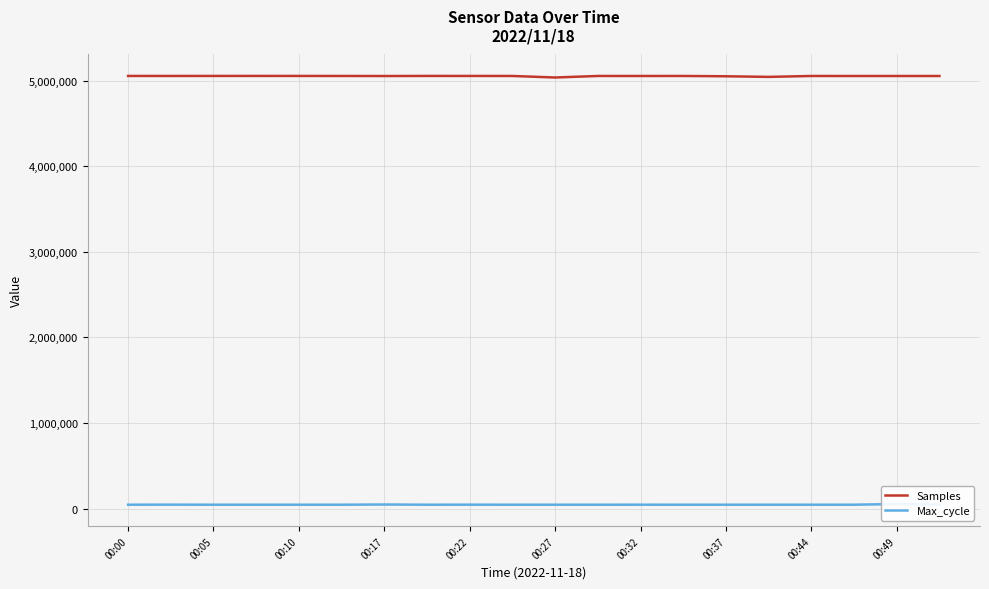

What is the difference between the maximum and minimum values in the Samples series?

18429